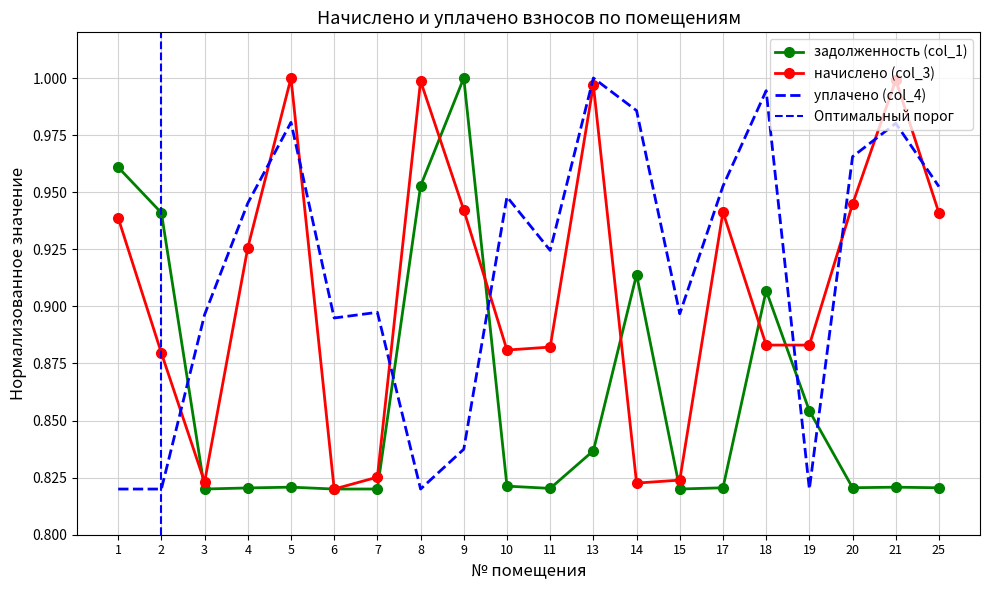

Is the value of начислено (col_3) at 9 greater than the value of задолженность (col_1) at 17?

Yes